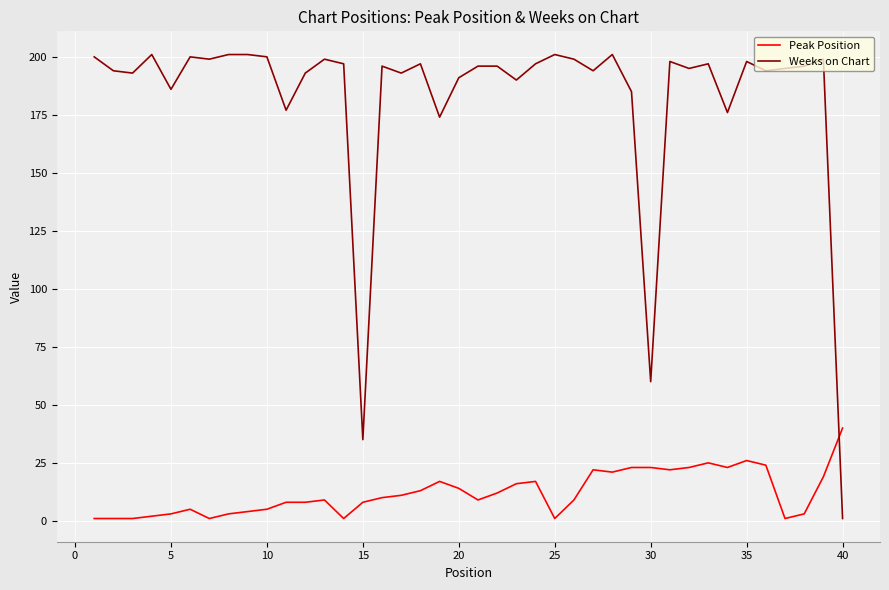

Rank the series by their average value, from highest to lowest.

Weeks on Chart, Peak Position